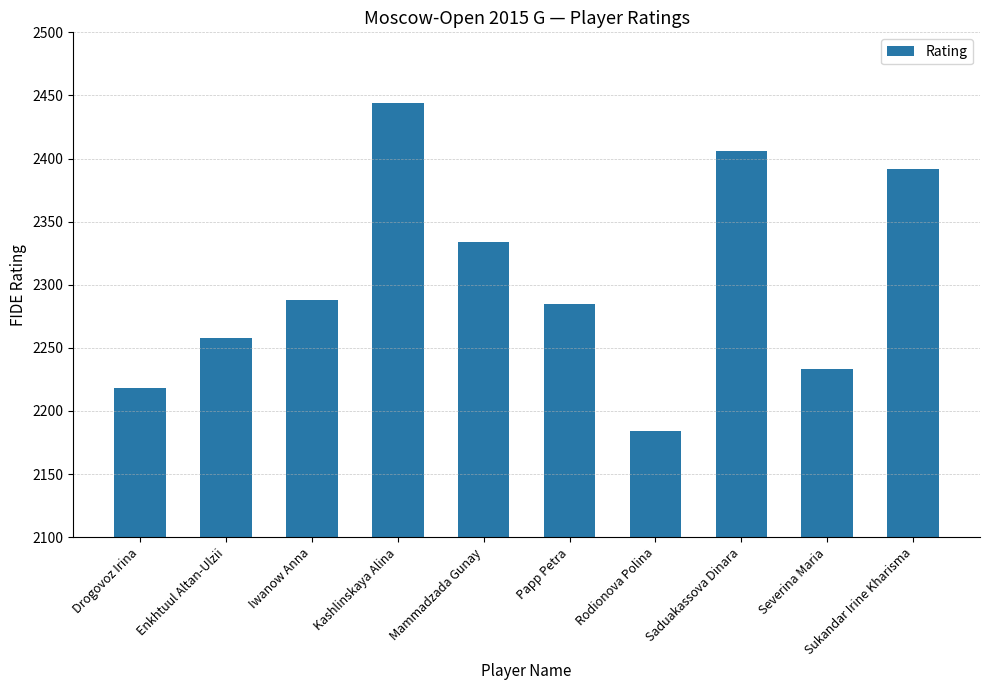

Which category has the highest value across all series?

Kashlinskaya Alina